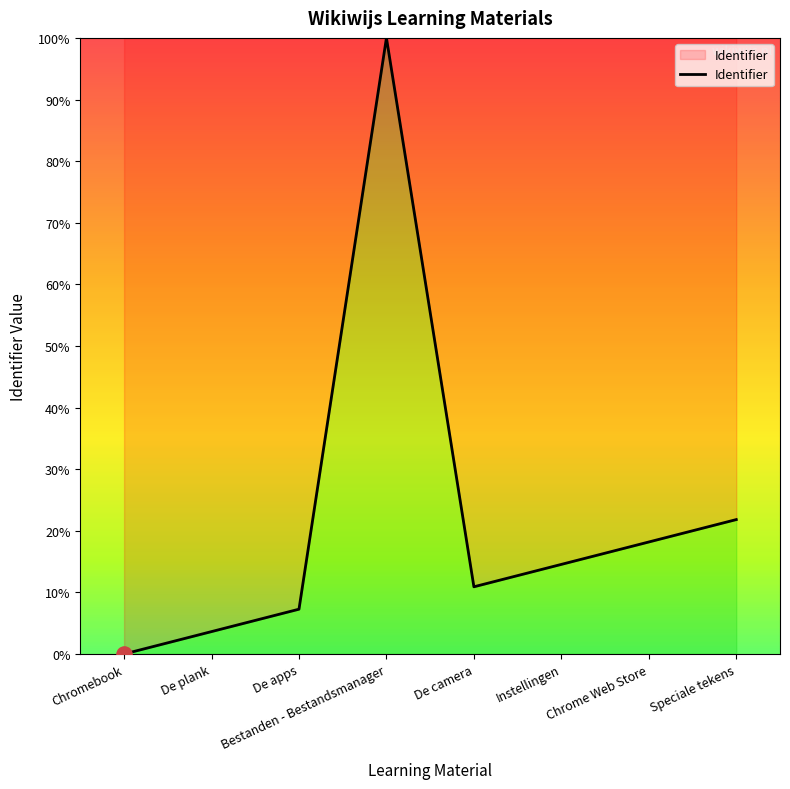

What is the change in value from Bestanden - Bestandsmanager to Chrome Web Store?

-81.8